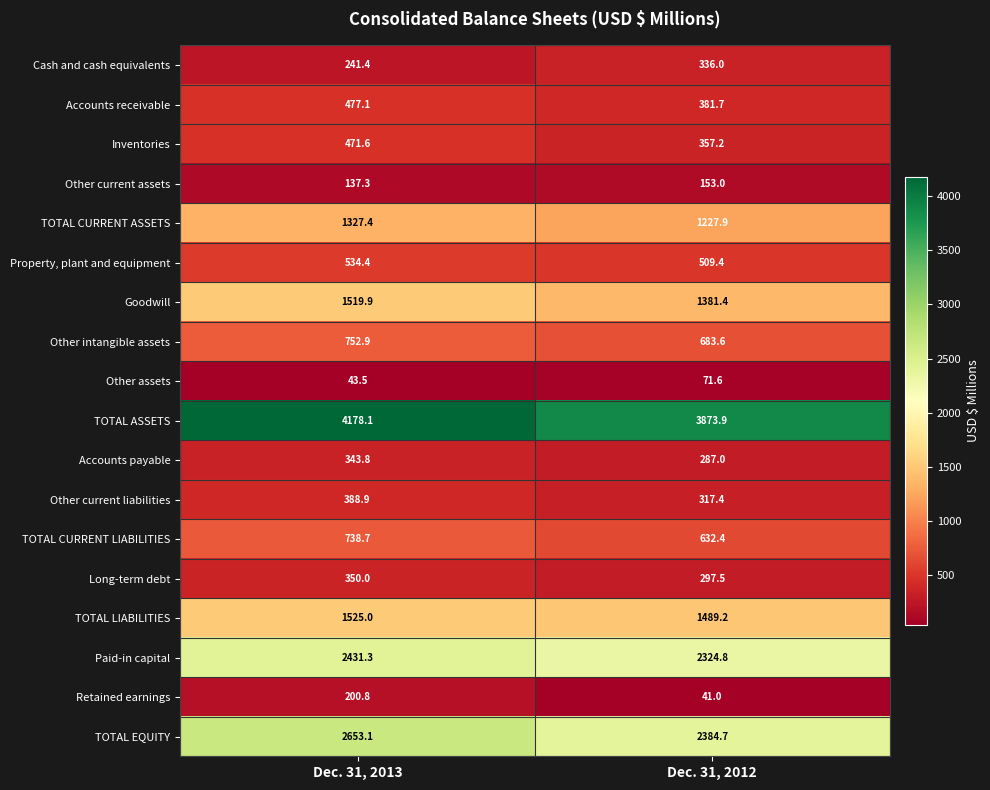

The value of TOTAL LIABILITIES at Dec. 31, 2013 is 1525.0. True or false?

True